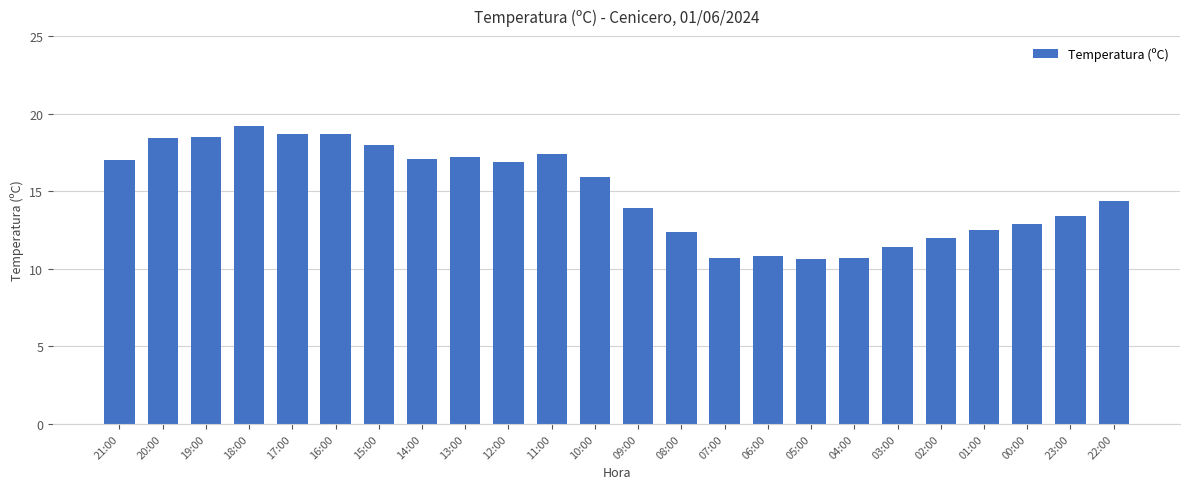

Does the chart contain any negative values?

No